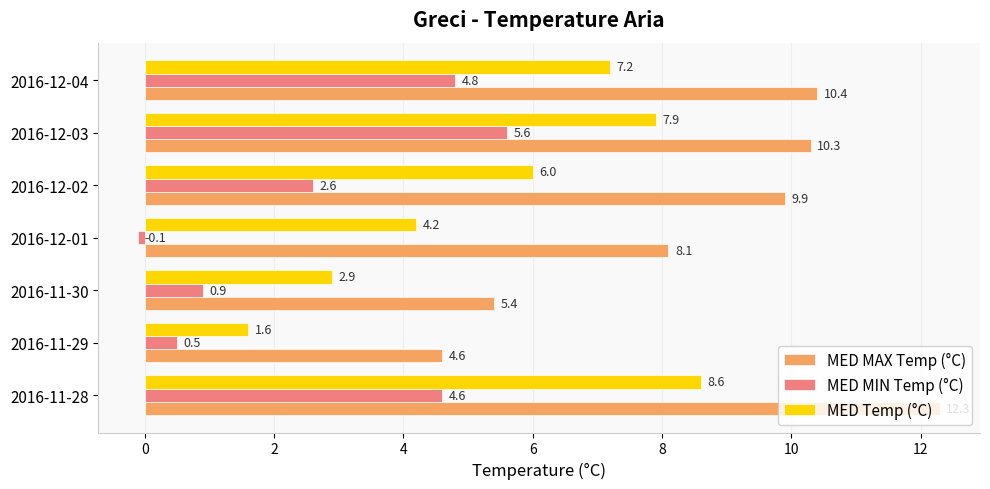

What is the difference between the second highest and second lowest values in the MED MAX Temp (°C) series?

5.0